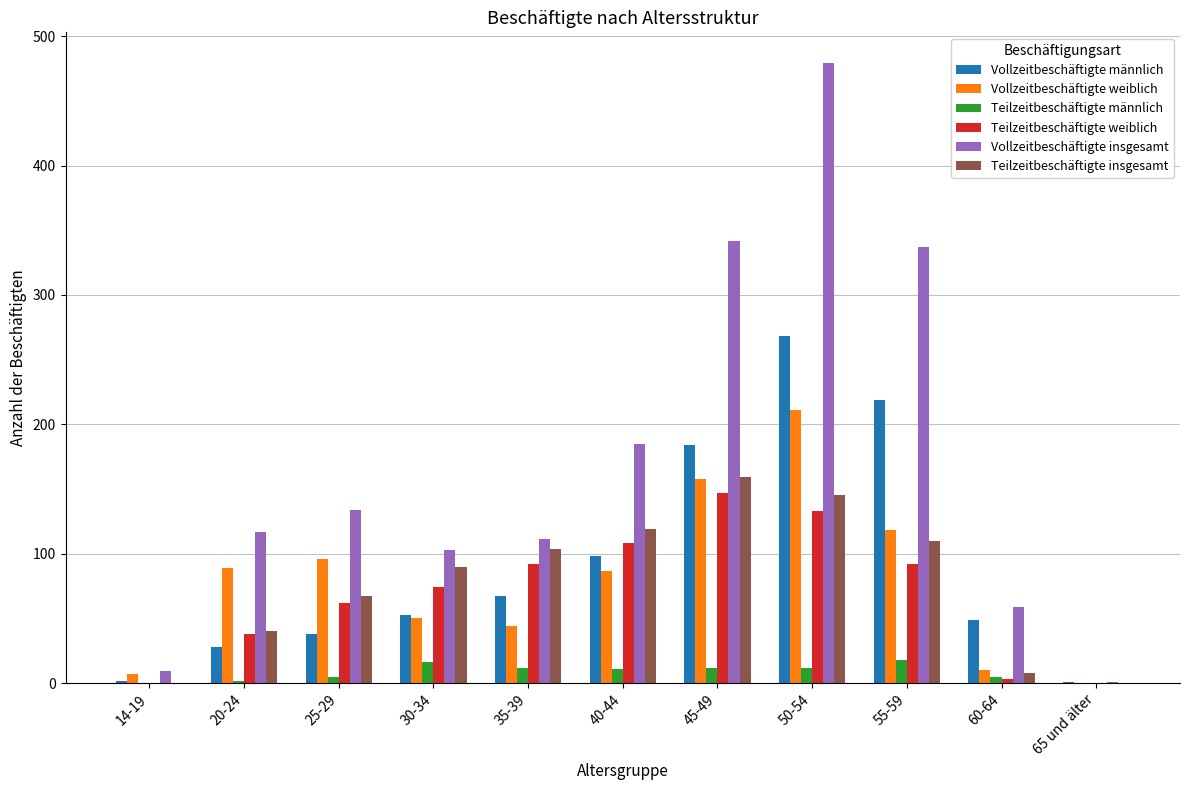

Between 20-24 and 40-44, which series saw the biggest shift?

Teilzeitbeschäftigte insgesamt